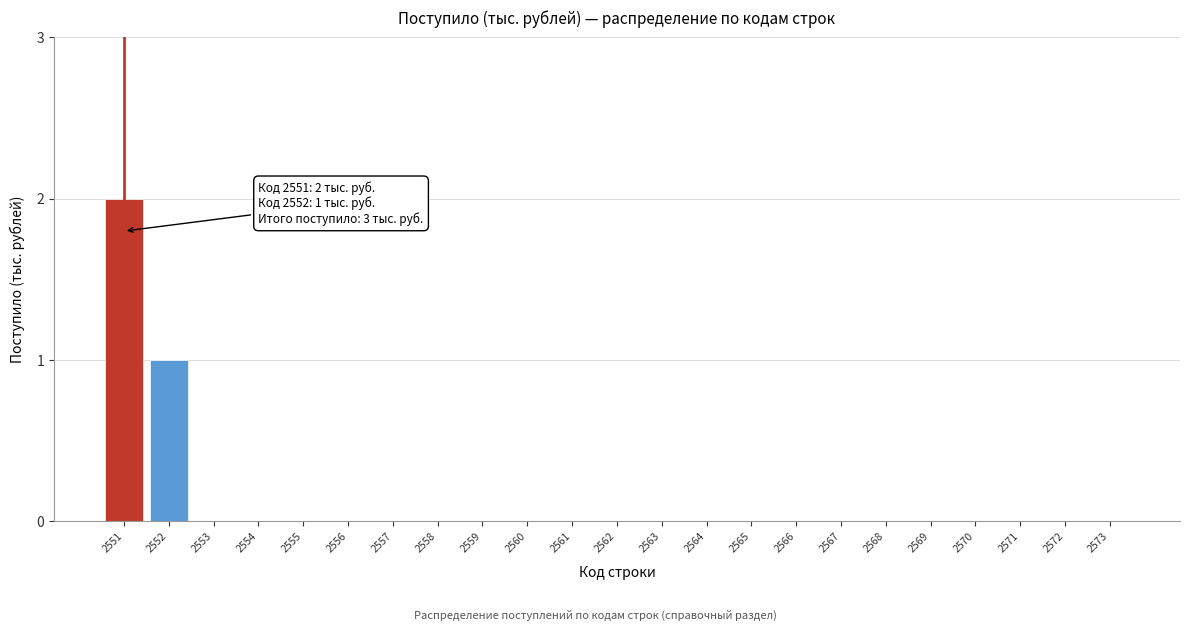

Reading left to right, list all the values displayed in this chart.

2551=2	2552=1	2553=0	2554=0	2555=0	2556=0	2557=0	2558=0	2559=0	2560=0	2561=0	2562=0	2563=0	2564=0	2565=0	2566=0	2567=0	2568=0	2569=0	2570=0	2571=0	2572=0	2573=0